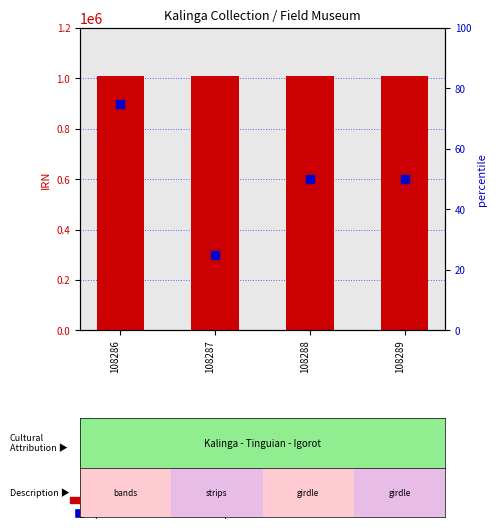

Which series contains the highest Y value?

IRN